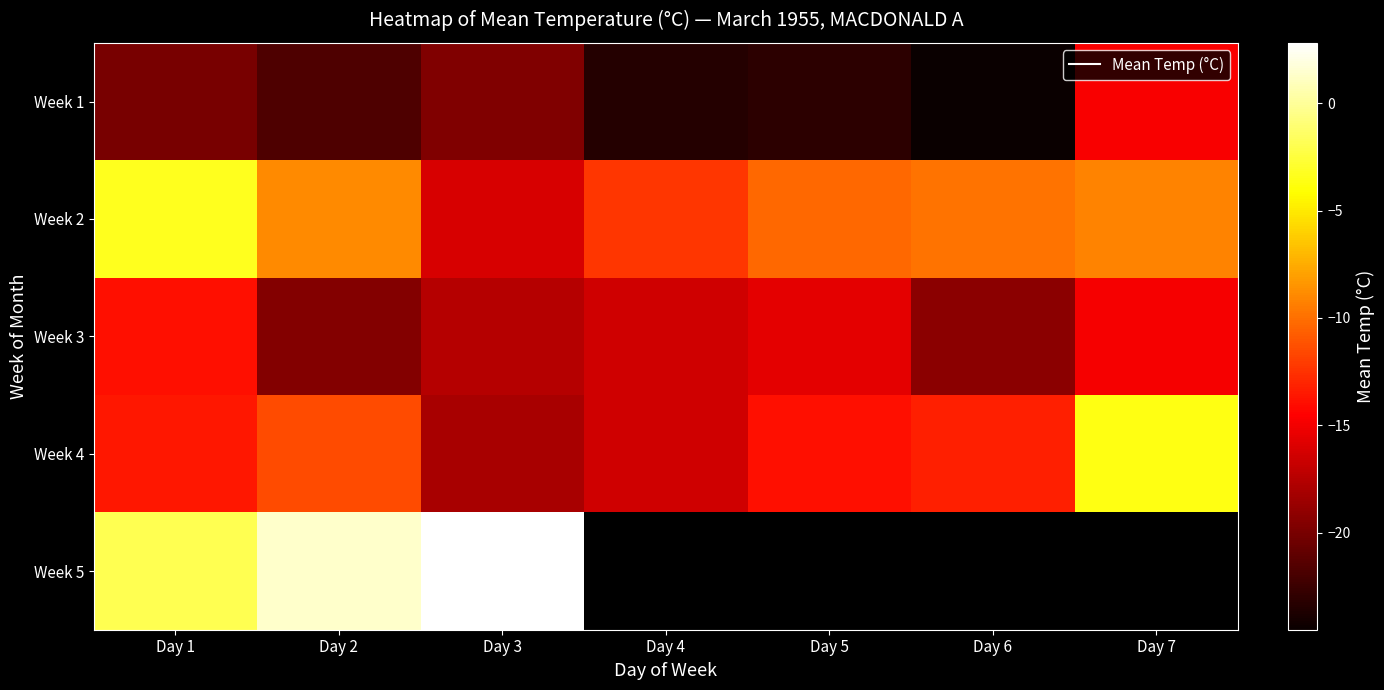

Which has a higher value, Day 5 or Day 1?

Day 1